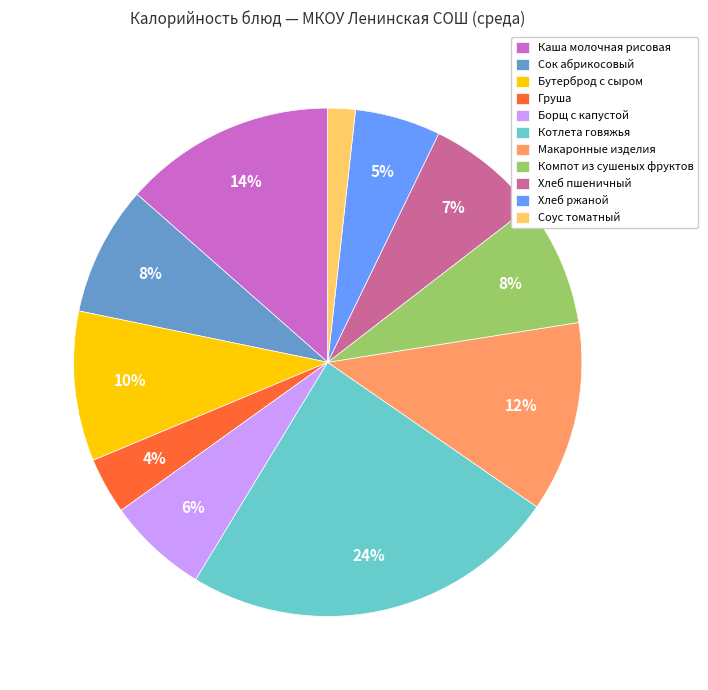

The Макаронные изделия slice represents 24% of the pie. True or false?

False